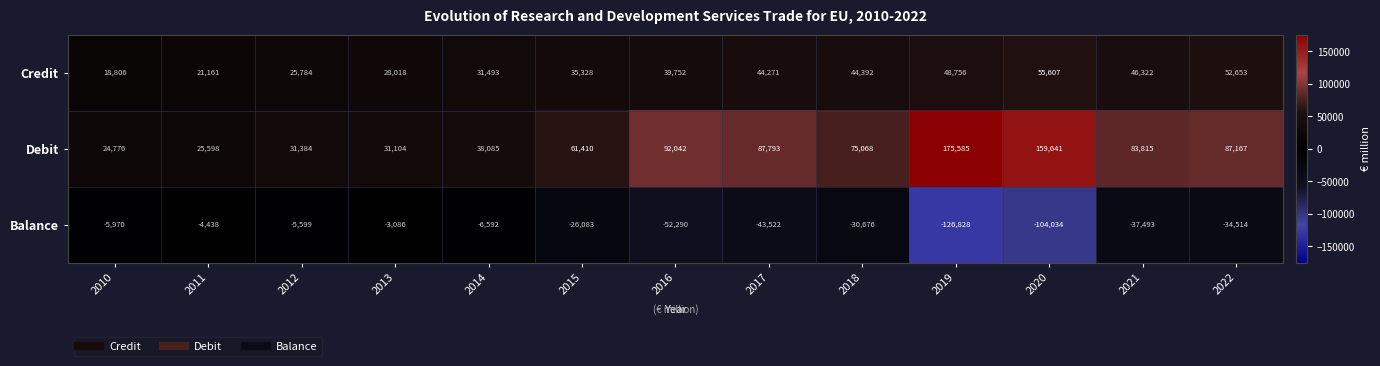

What is the smallest value displayed?

-126828